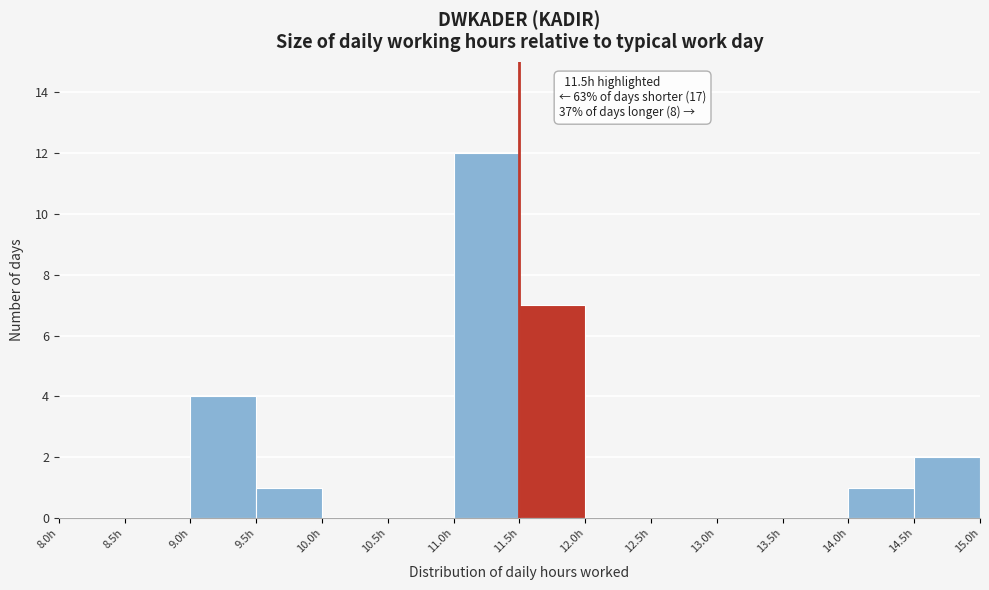

Over which range of the x-axis is the bar tallest?

11.0 to 11.5